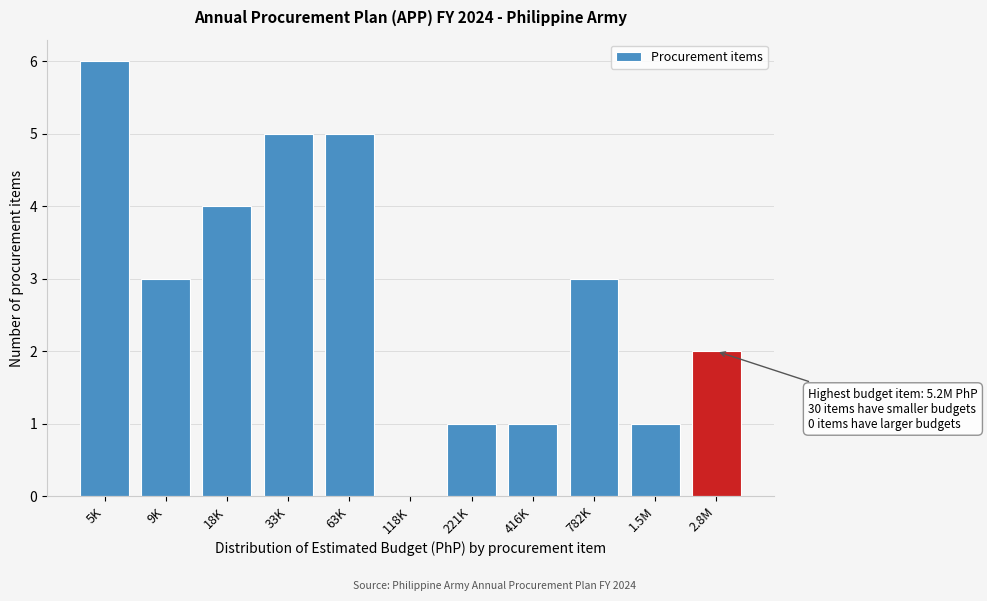

Reading left to right, extract all data points from this chart.

5K=6	9K=3	18K=4	33K=5	63K=5	118K=0	221K=1	416K=1	782K=3	1.5M=1	2.8M=2